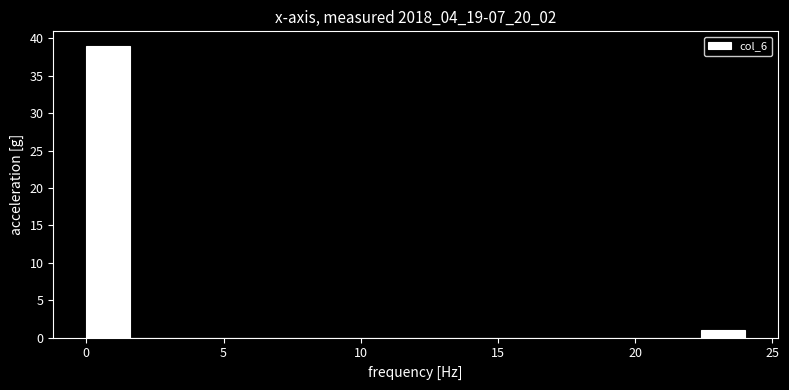

Read against the x-axis, roughly where is the centre of the tallest bar?

1.0